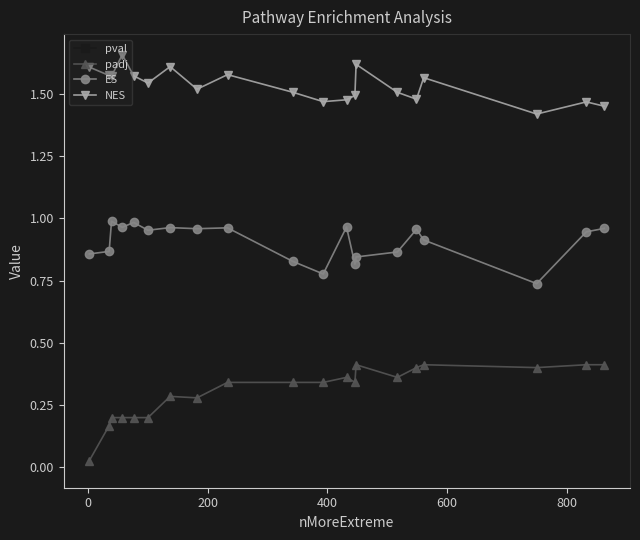

Rank the series by their average value, from lowest to highest.

pval, padj, ES, NES